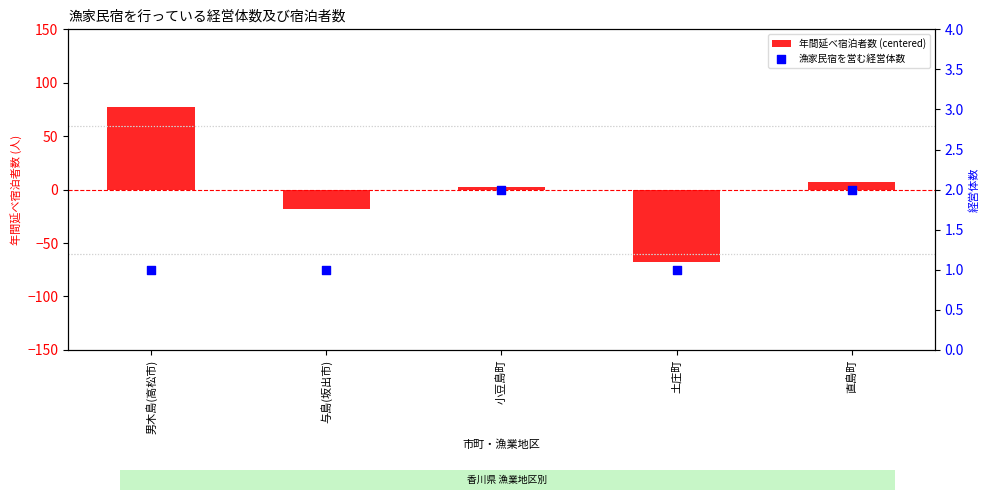

What is the total value across all series at 直島町?

9